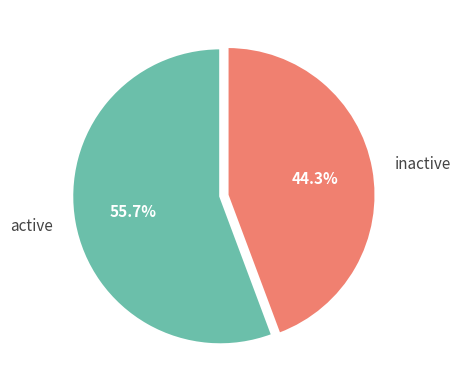

How much of the chart is everything except inactive?

55.7%